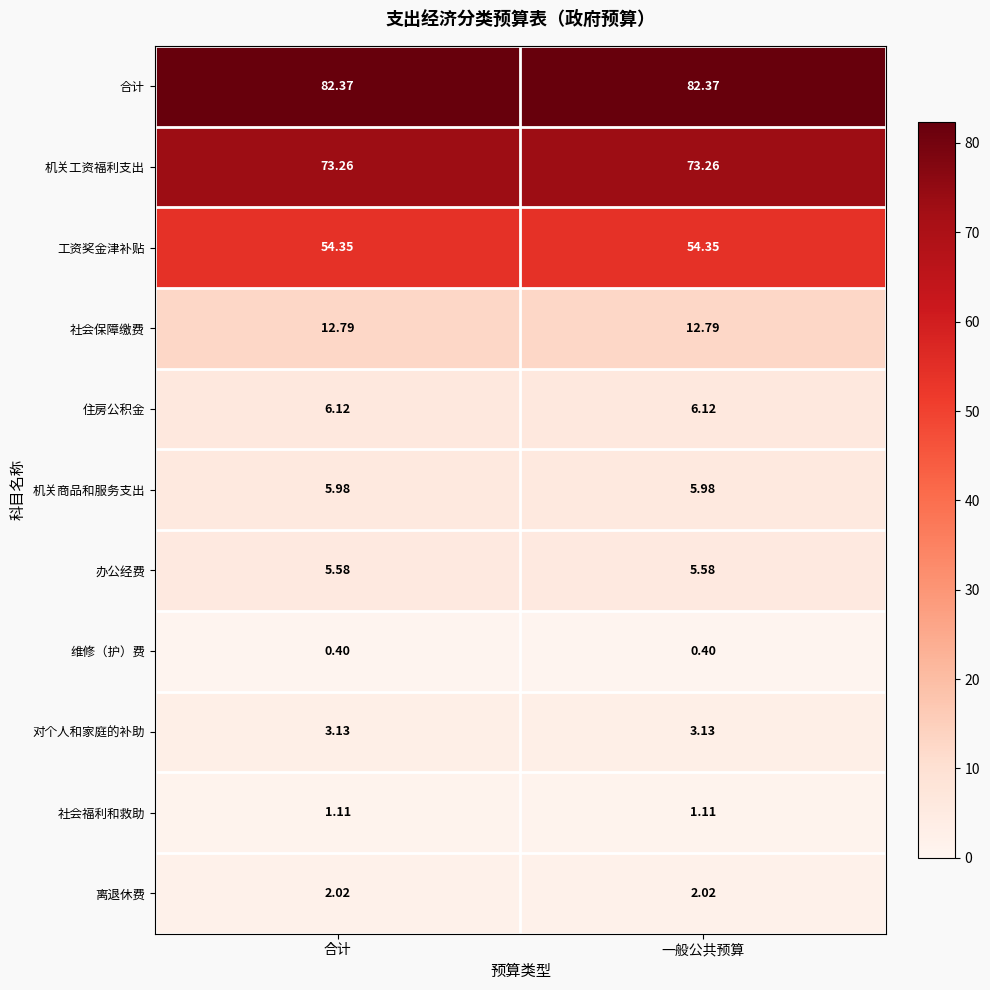

Rank the series at 合计 from lowest to highest value.

维修（护）费, 社会福利和救助, 离退休费, 对个人和家庭的补助, 办公经费, 机关商品和服务支出, 住房公积金, 社会保障缴费, 工资奖金津补贴, 机关工资福利支出, 合计